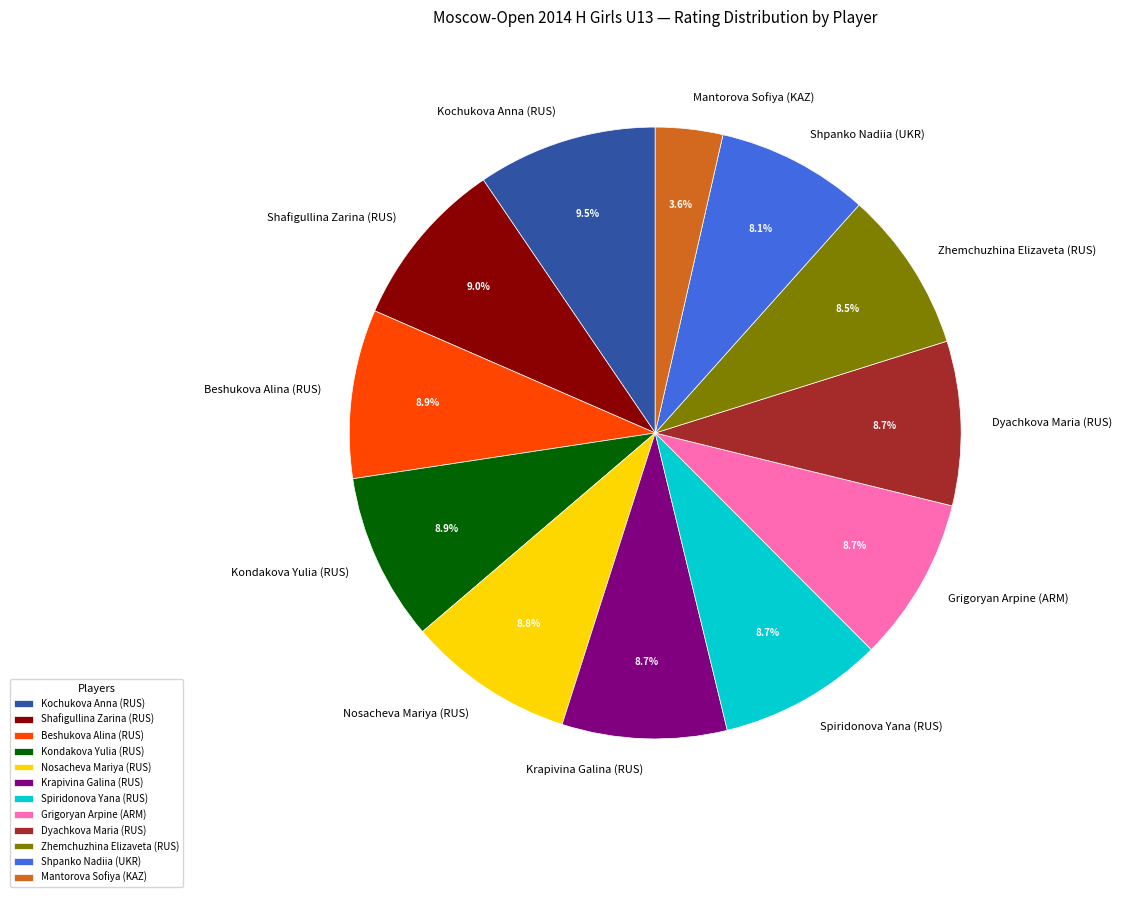

How many segments does this pie chart have?

12